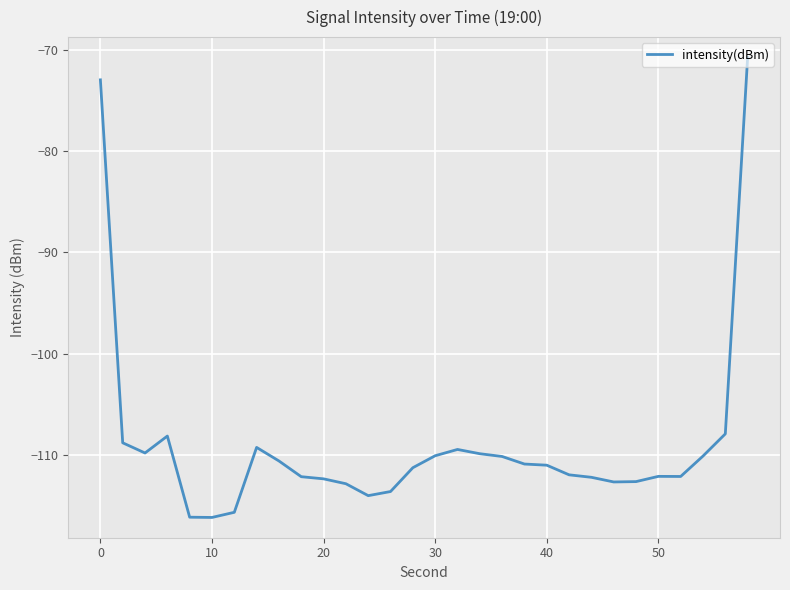

What is the greatest value displayed?

-70.8